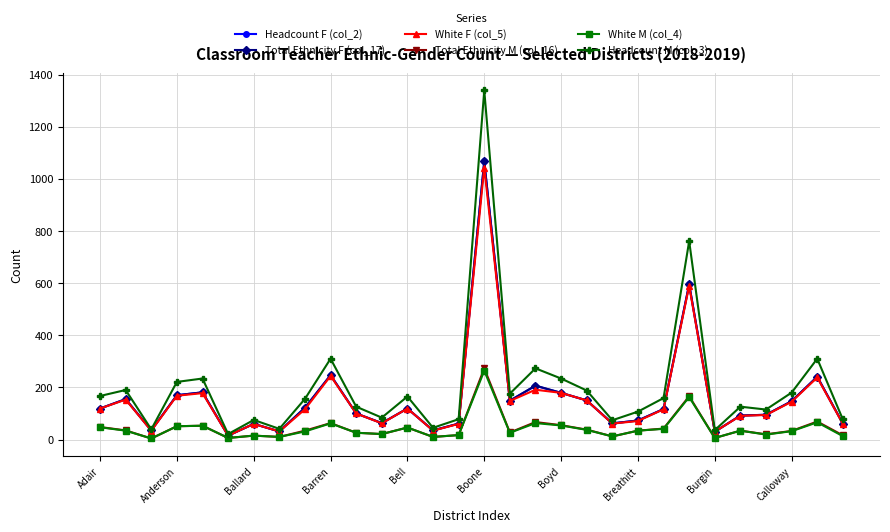

Which series has the widest spread of values?

Headcount M (col_3)